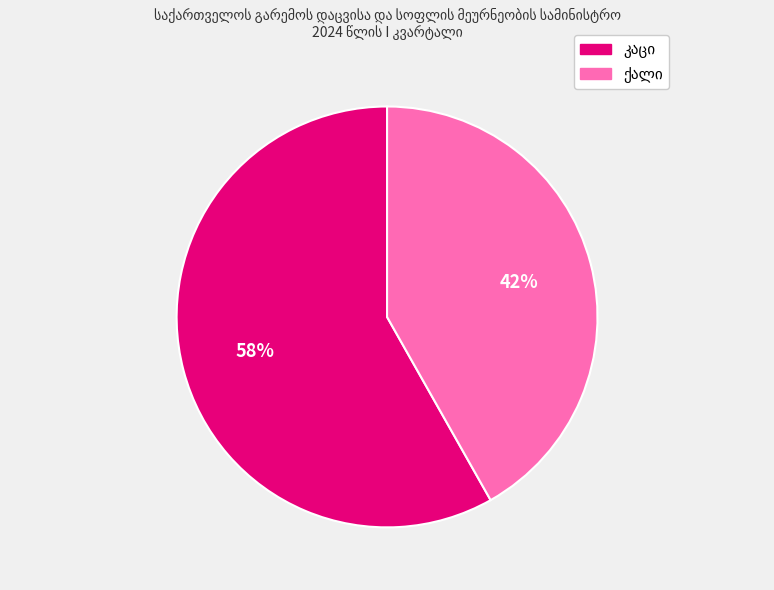

Is there any slice that represents more than half of the pie?

Yes